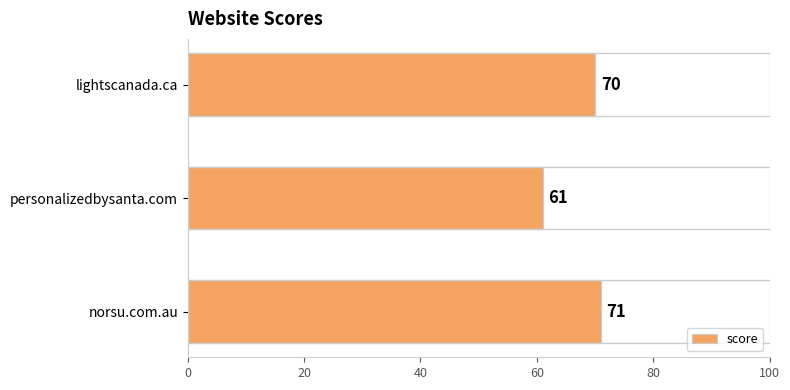

What is the ratio of the value at lightscanada.ca to the value at norsu.com.au?

1.0